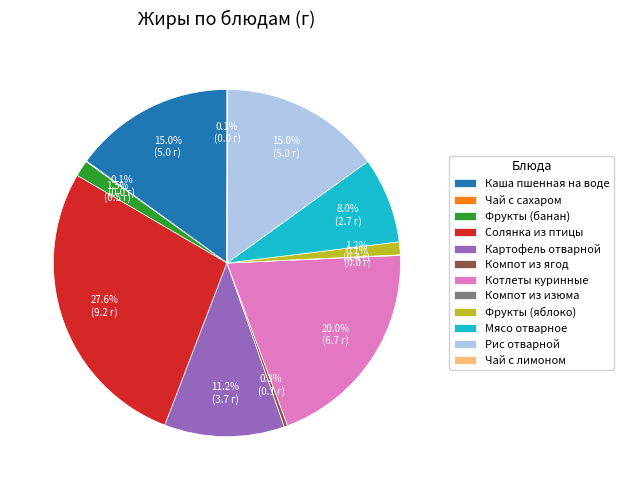

Is there a majority slice in this chart?

No